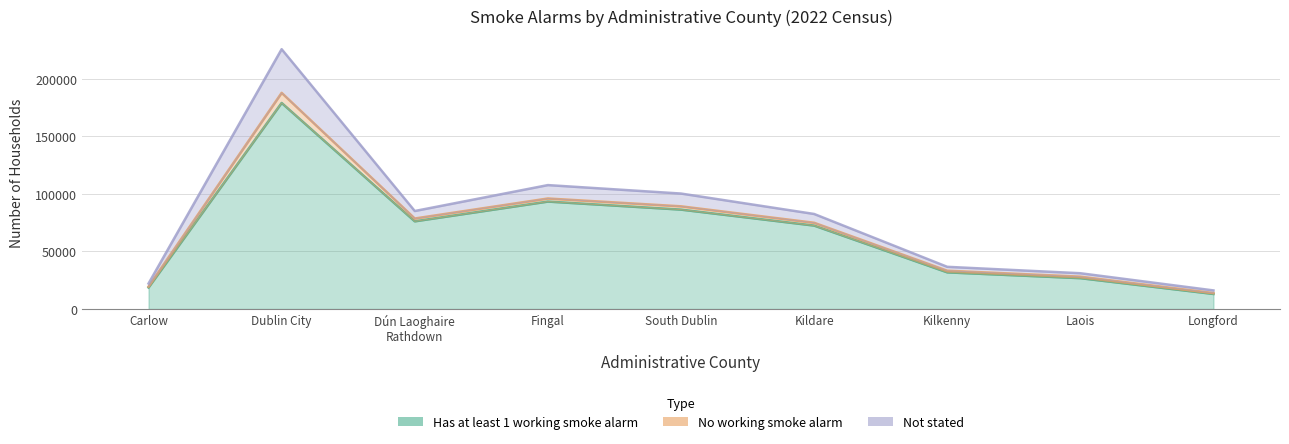

Count the number of data series in this chart.

3